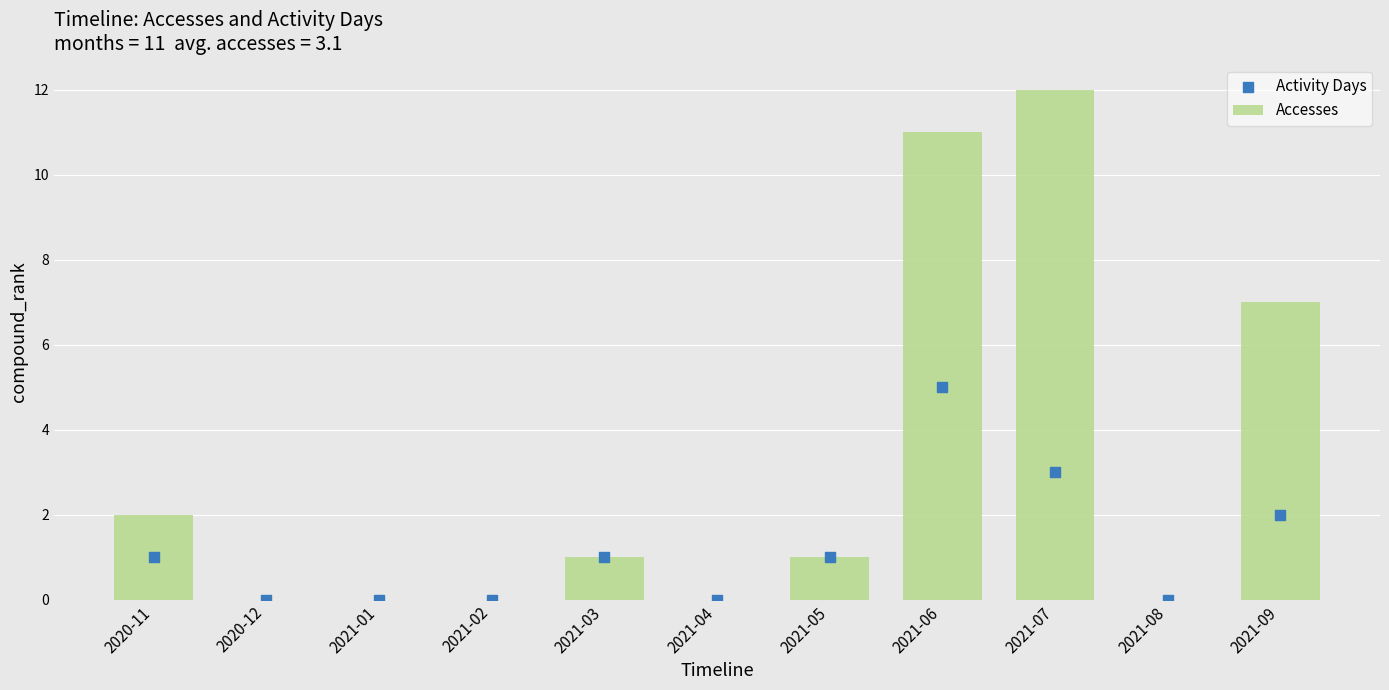

What are all the series names shown in the legend?

Accesses, Activity Days